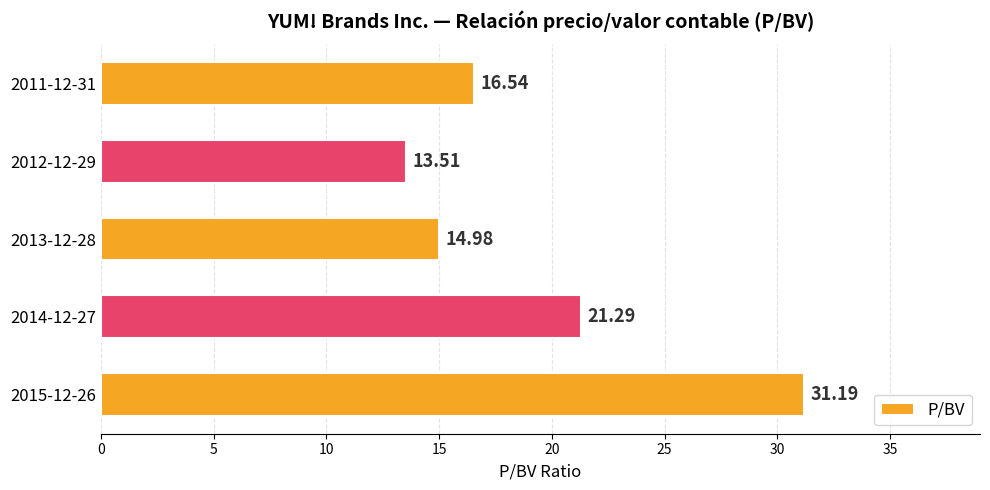

What is the average value?

19.5